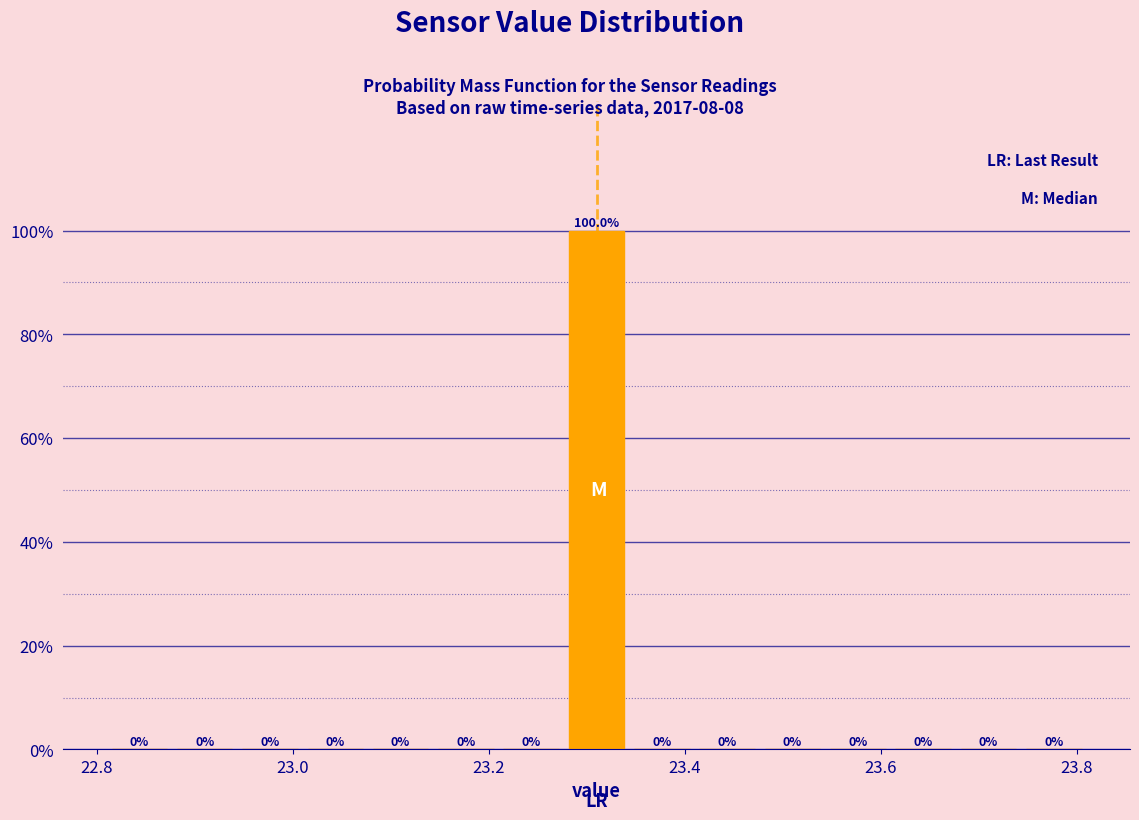

Around what value on the x-axis is the tallest bar? Give the approximate position of its centre, as read against the axis.

23.32